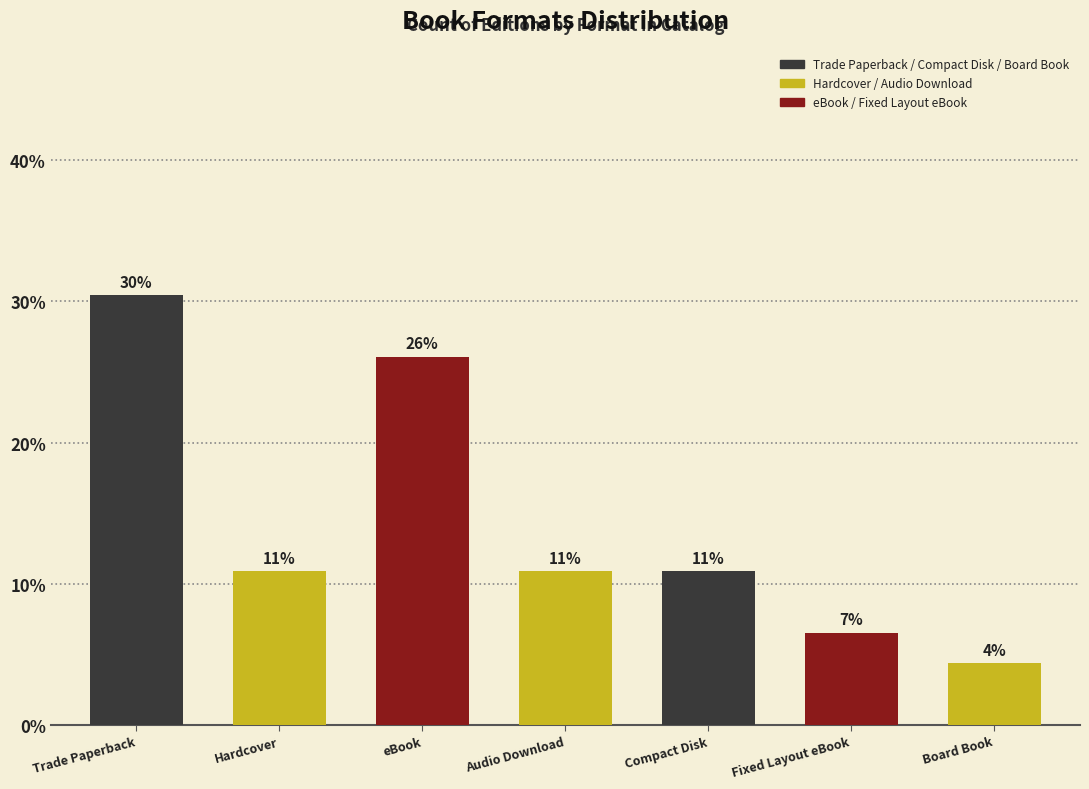

What is the change in value from Trade Paperback to Hardcover?

-19.6